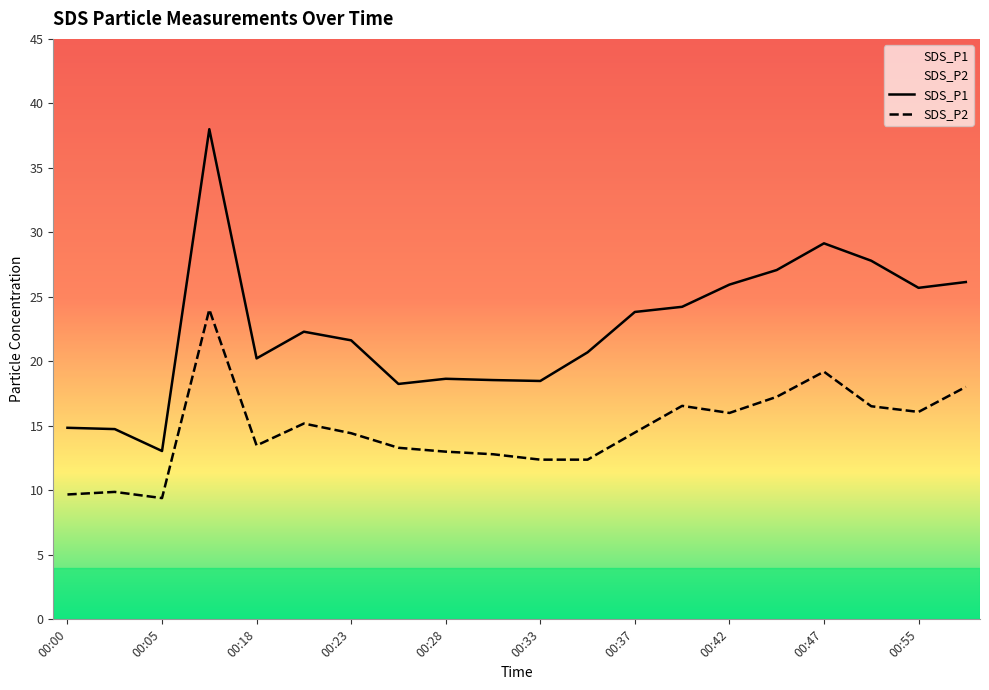

Count the number of data series in this chart.

2